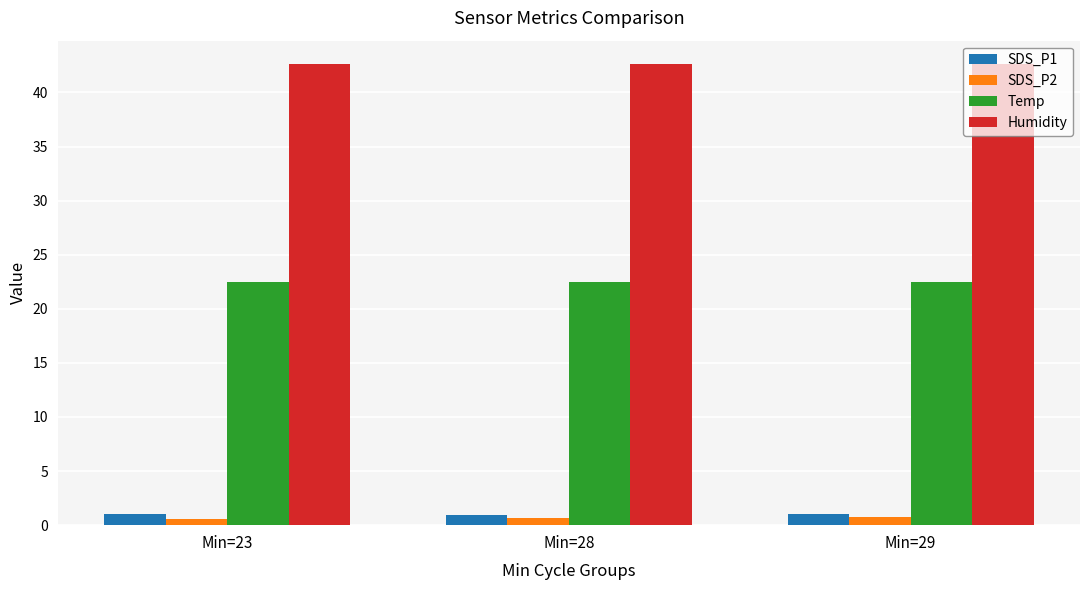

The Humidity series shows 42.6 at Min=29. True or false?

True